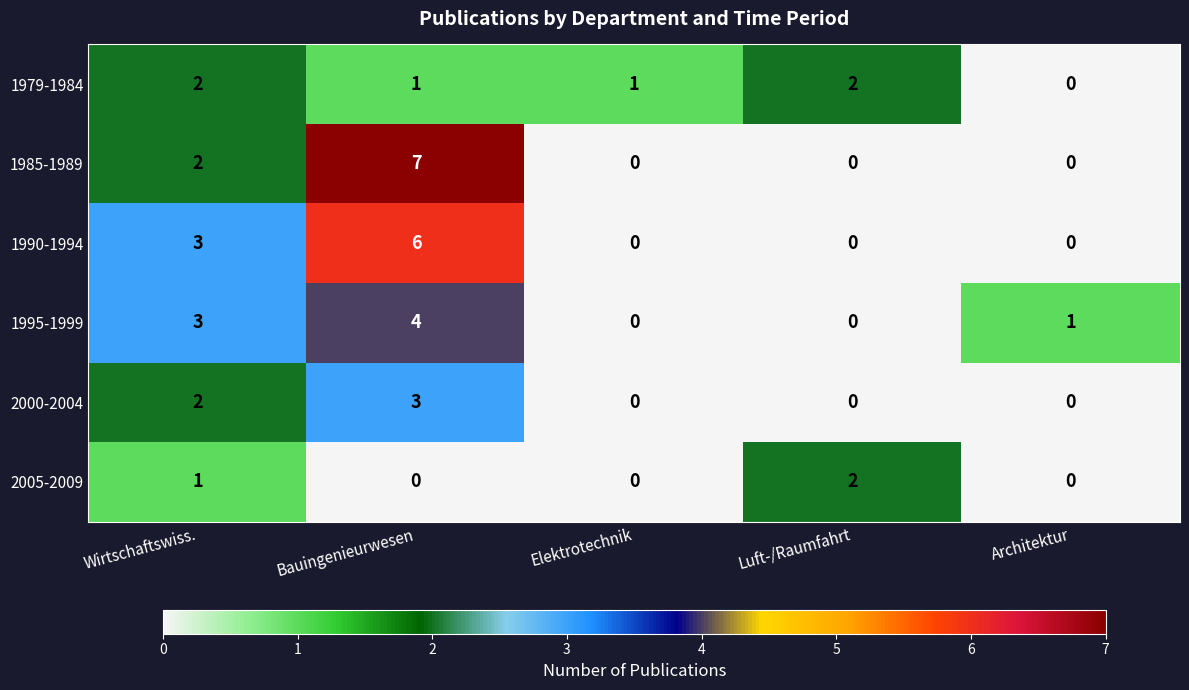

Which series has the largest range (max minus min)?

1985-1989